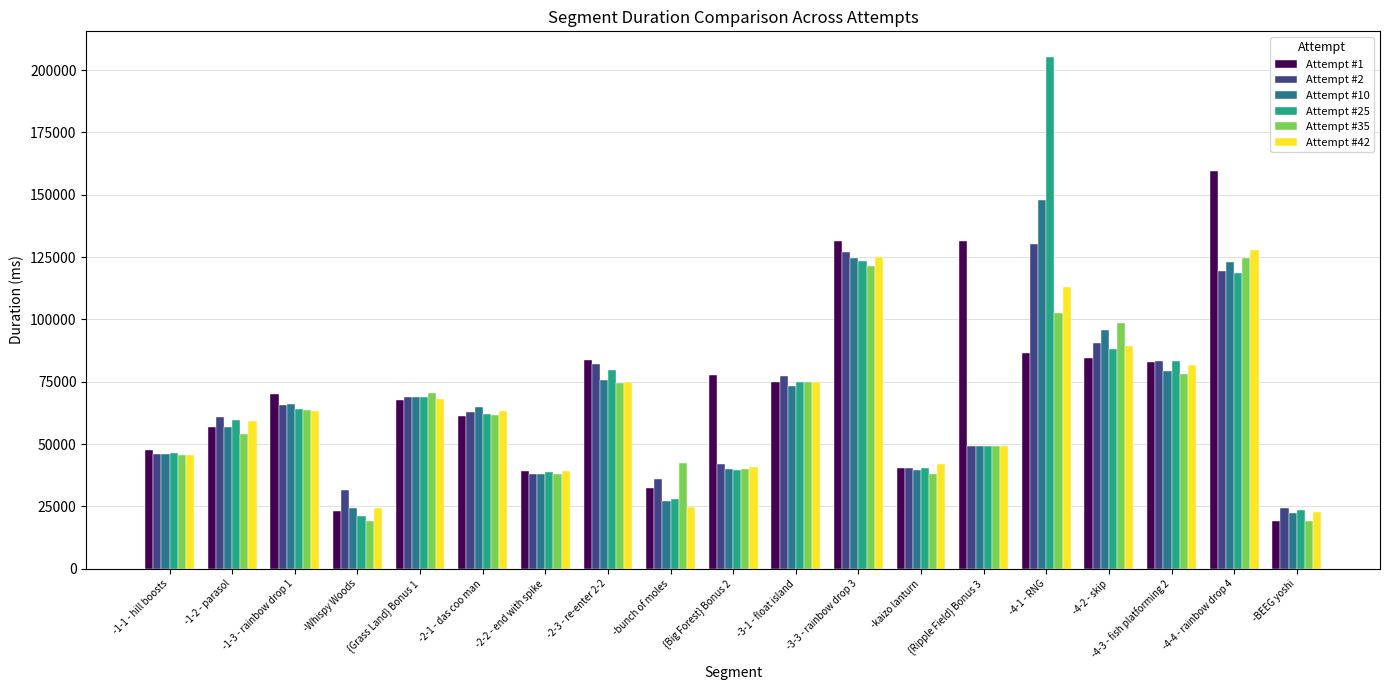

Count the number of categories in the chart.

19